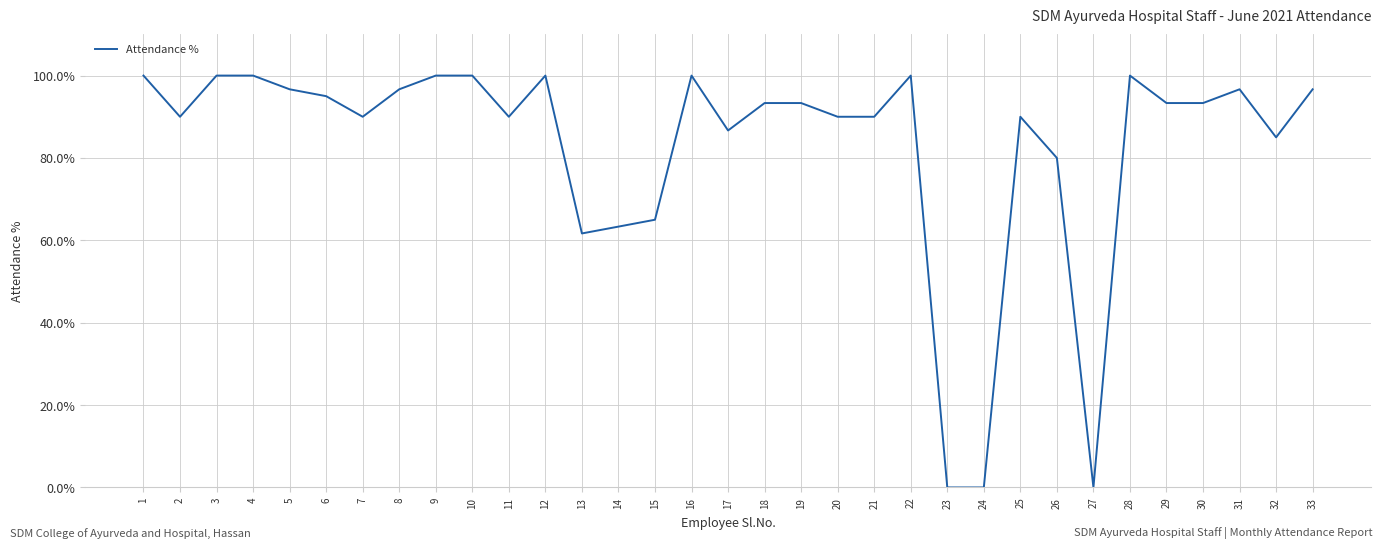

Where is the data nearest to the value 50?

13